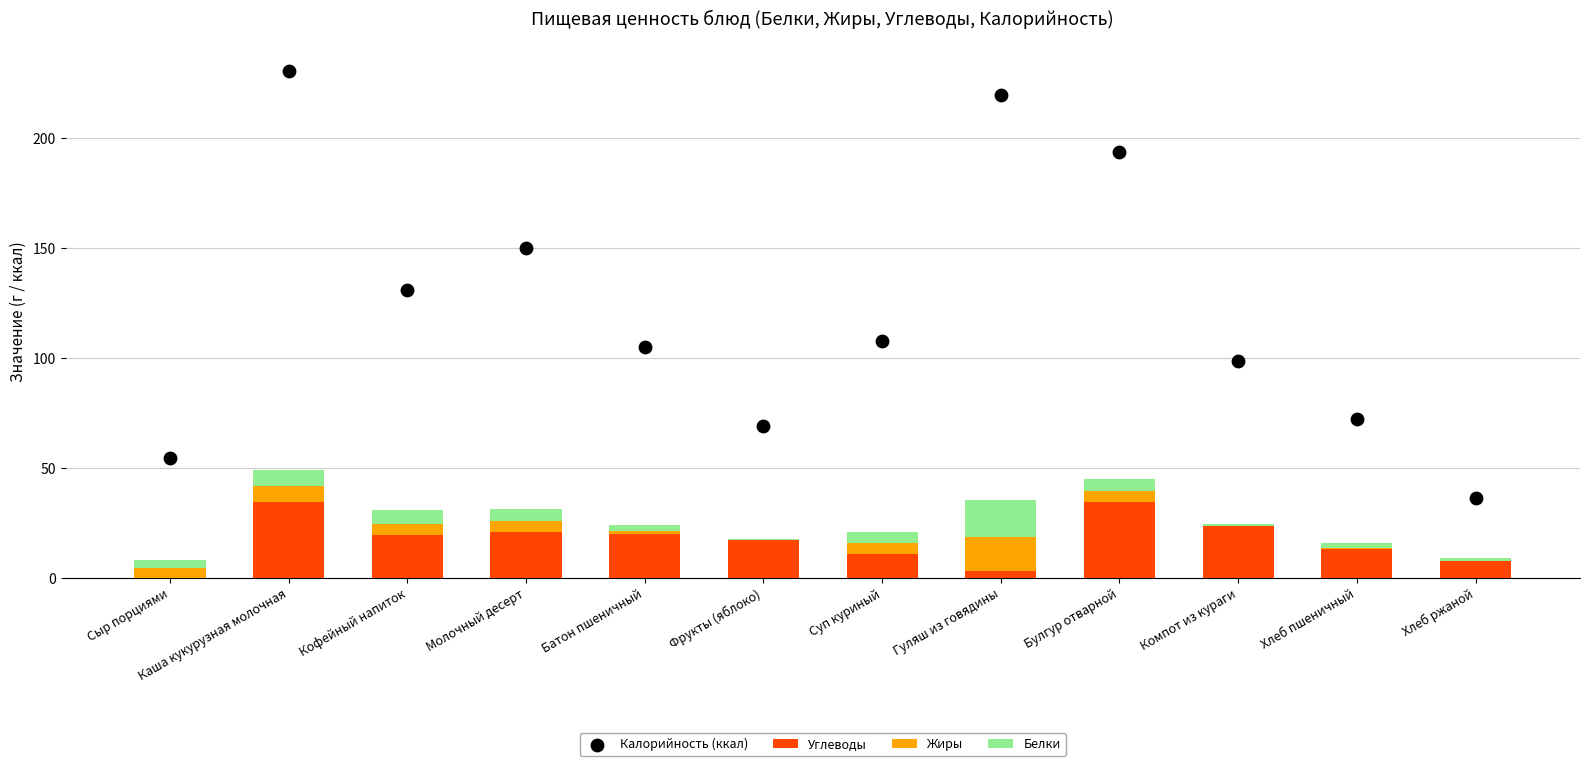

What is the total value across all series at Хлеб пшеничный?

87.5